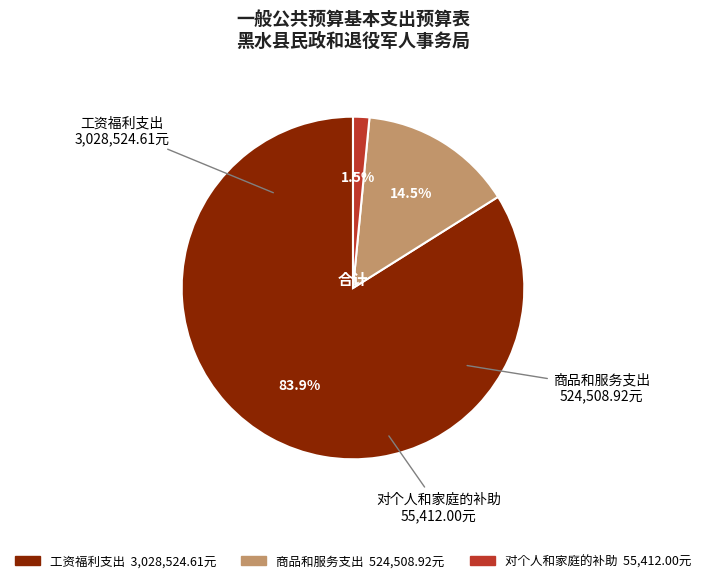

Which slice is the largest?

工资福利支出